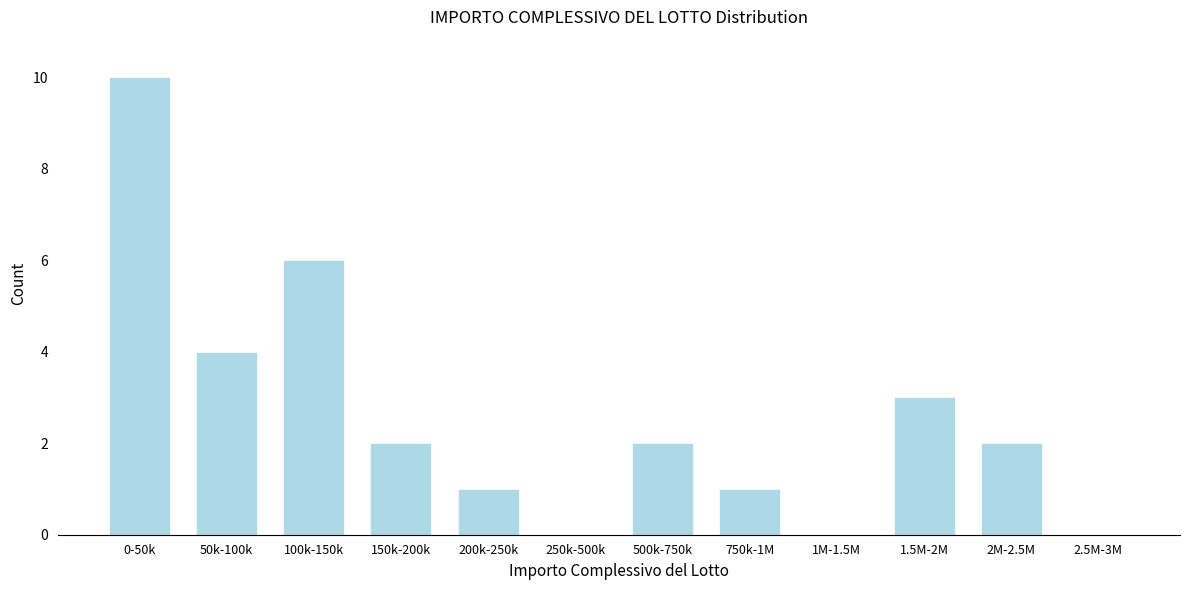

Reading left to right, transcribe all the data shown in this chart.

0-50k=10	50k-100k=4	100k-150k=6	150k-200k=2	200k-250k=1	250k-500k=0	500k-750k=2	750k-1M=1	1M-1.5M=0	1.5M-2M=3	2M-2.5M=2	2.5M-3M=0